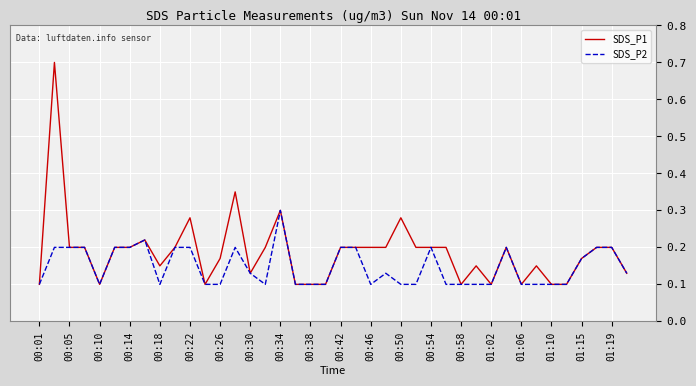

Which series has the largest total across all categories?

SDS_P1